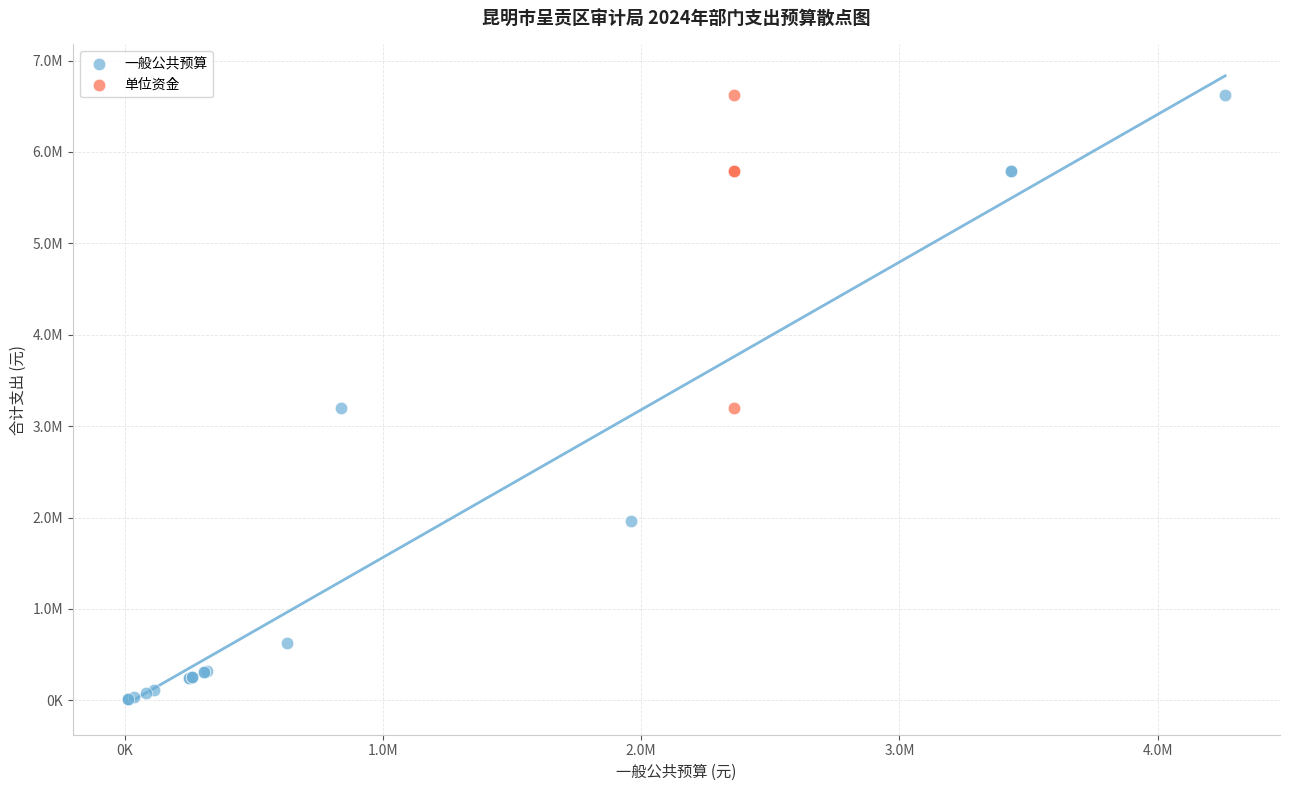

What are all the series names shown in the legend?

一般公共预算, 单位资金